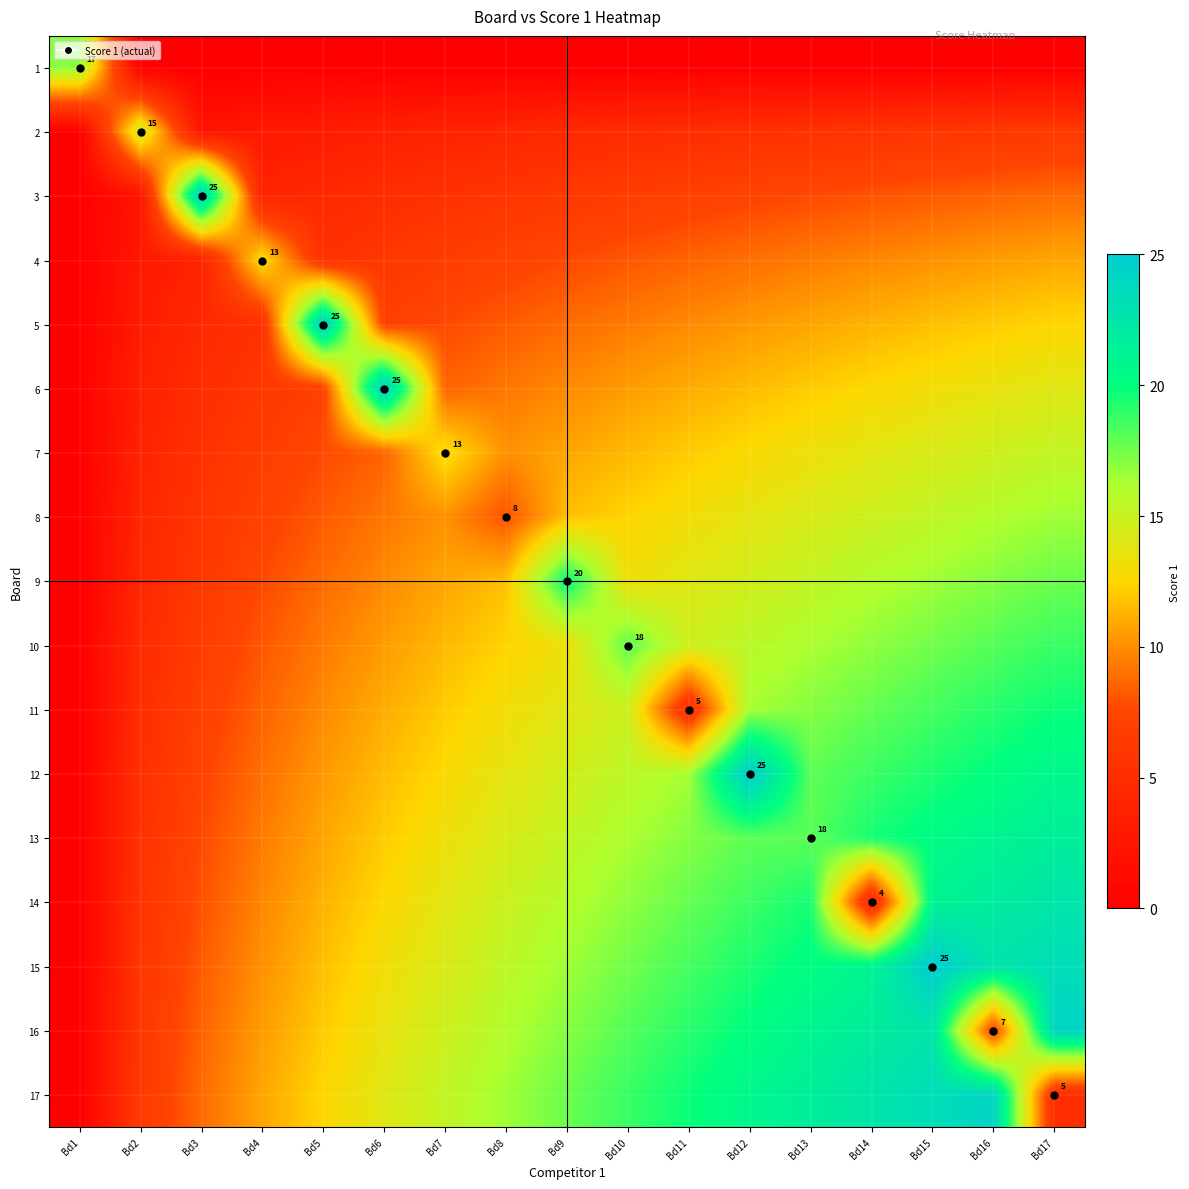

Rank the categories by 16 value from highest to lowest.

Bd17, Bd15, Bd14, Bd13, Bd12, Bd11, Bd10, Bd9, Bd8, Bd7, Bd6, Bd5, Bd4, Bd3, Bd16, Bd2, Bd1